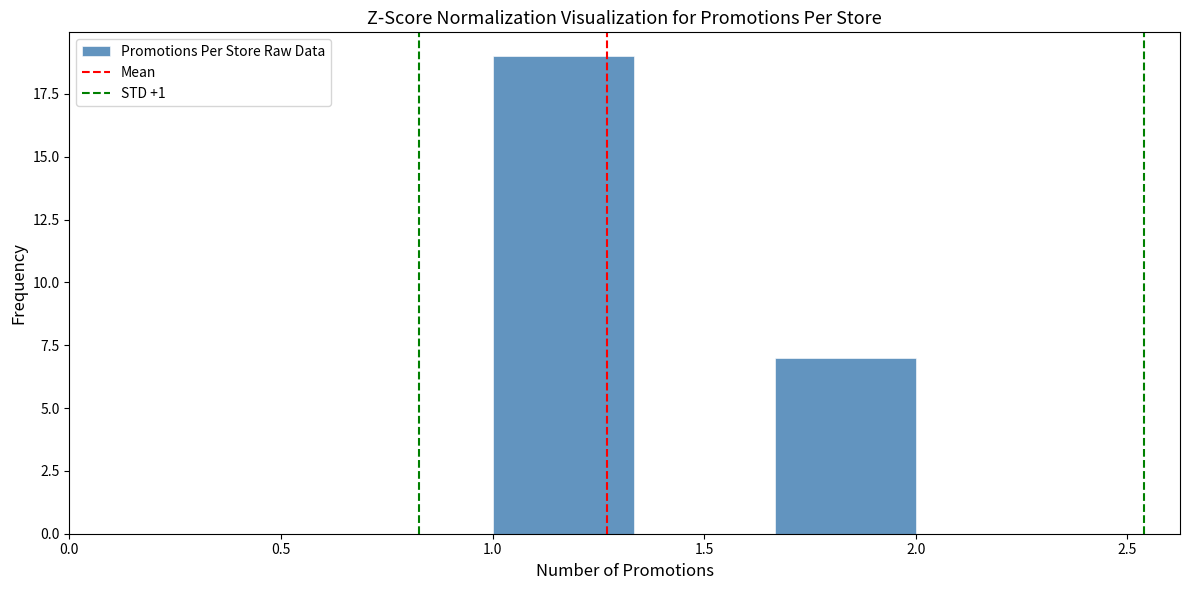

How tall is the bar that spans 1.00 to 1.35 on the x-axis? Neither the bar edges nor the heights are printed on the chart, so give them approximately, as read against the axes.

19